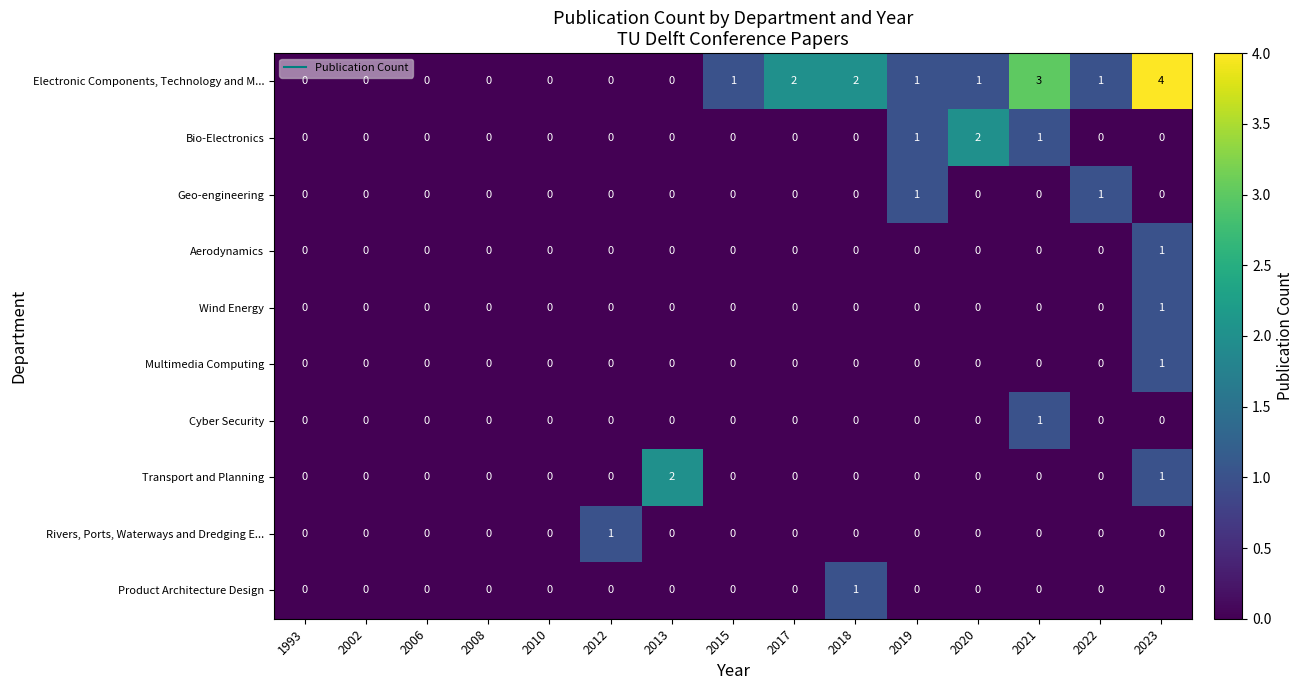

What is the maximum value shown in the chart?

4